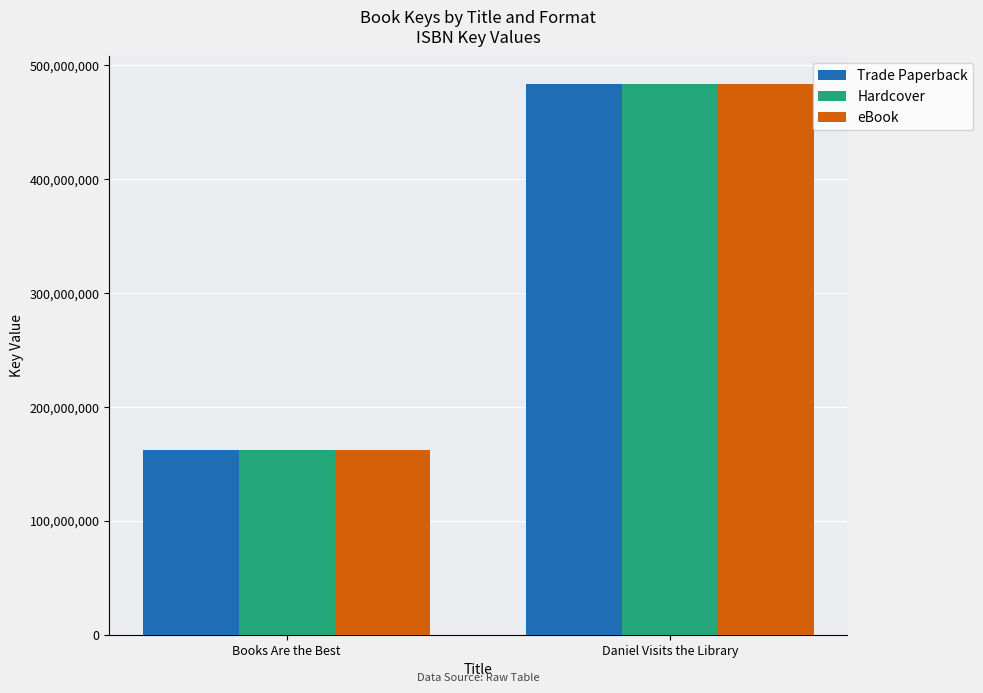

The value of Trade Paperback at Books Are the Best is 266766505. True or false?

False